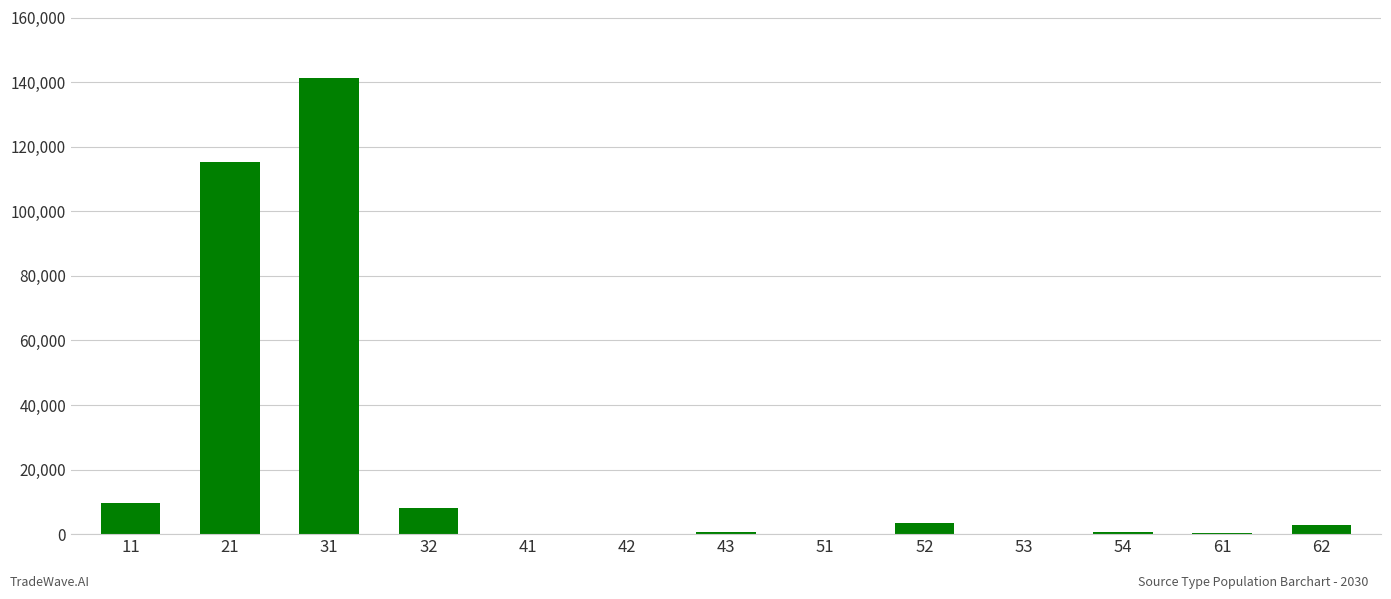

What is the average value?

21733.0